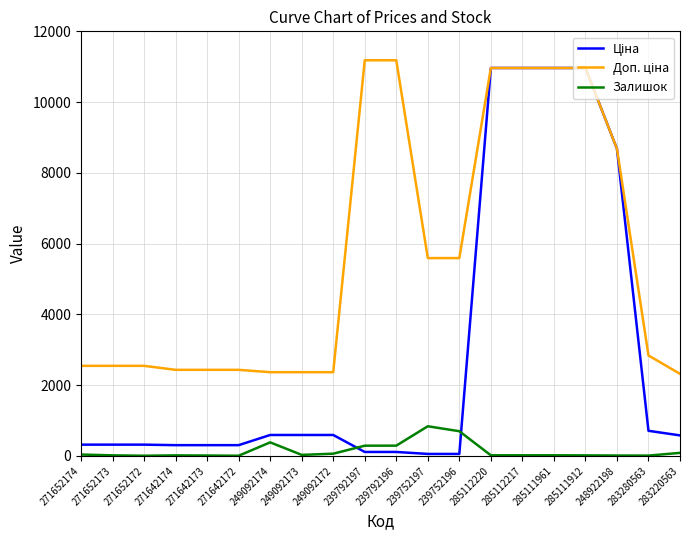

What is the smallest value displayed?

5.0